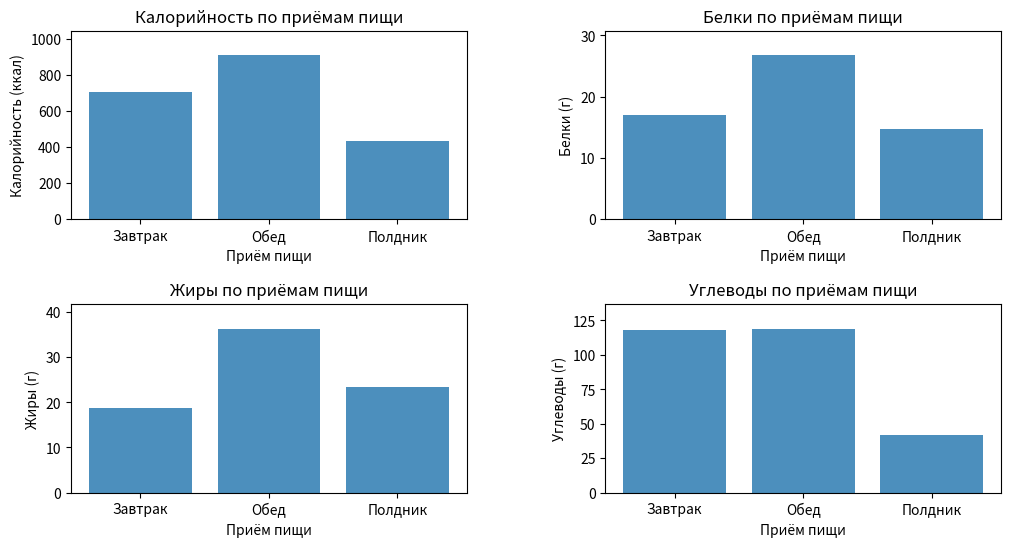

What is the label of the 1st bar from the left?

Завтрак